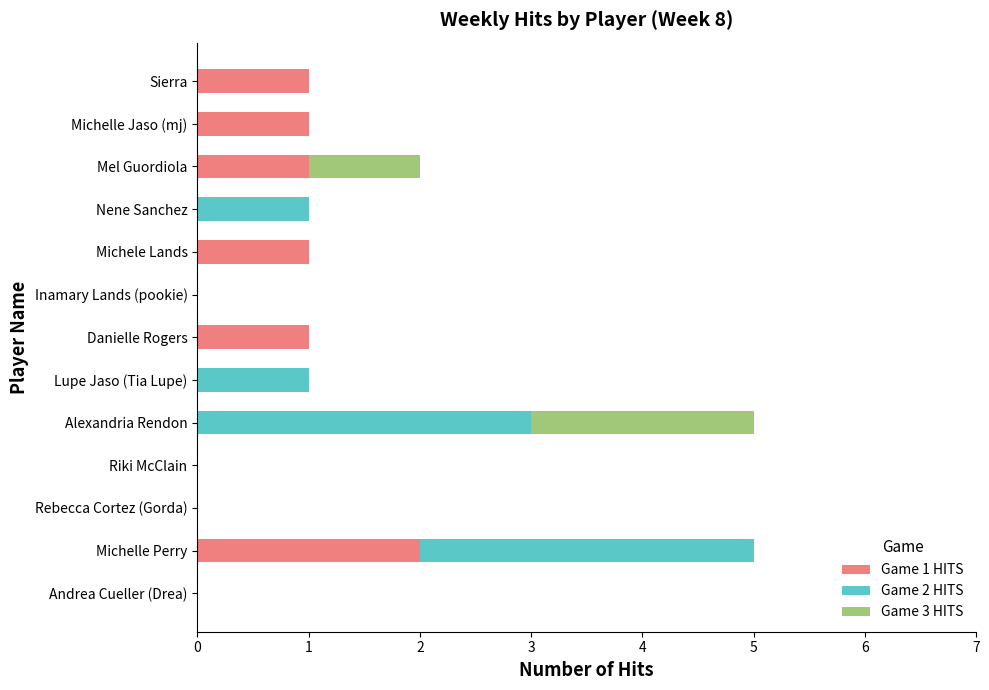

The Game 1 HITS series shows 2 at Michele Lands. True or false?

False